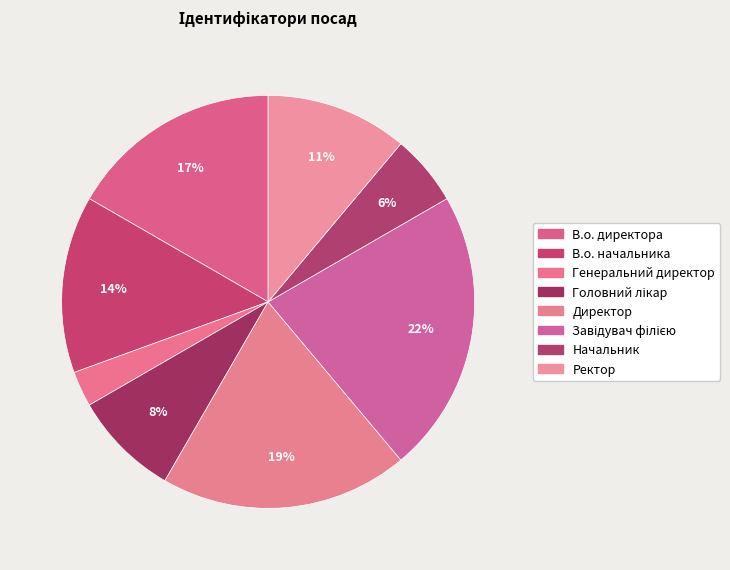

Between Начальник and В.о. директора, which is larger?

В.о. директора